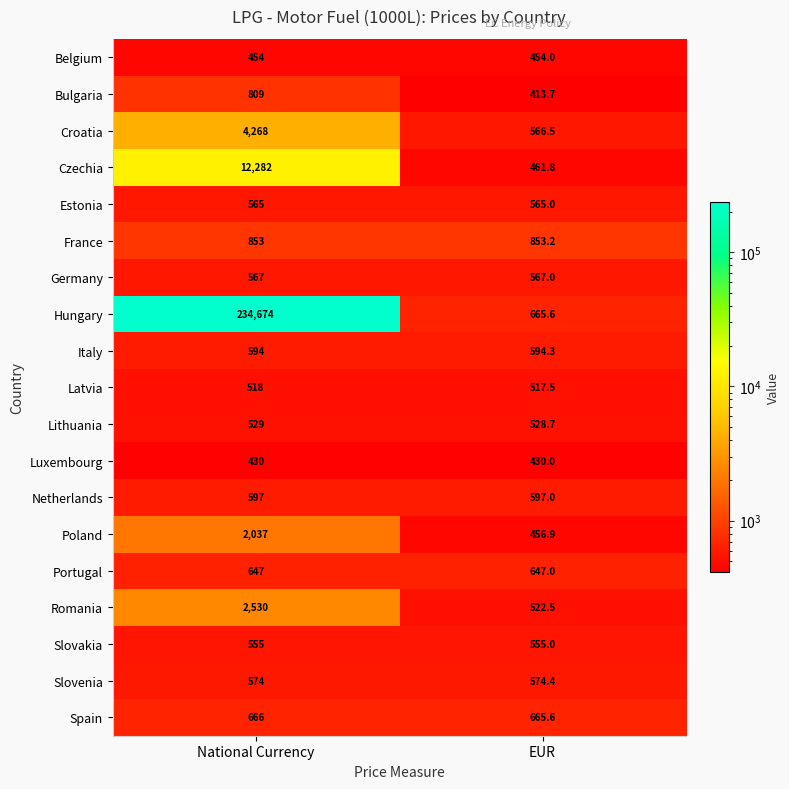

Rank the categories by Latvia value from highest to lowest.

National Currency, EUR